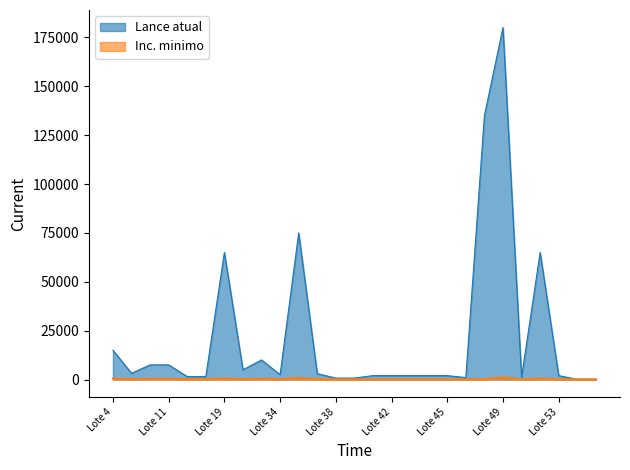

Where is Inc. minimo nearest to the value 525?

Lote 4